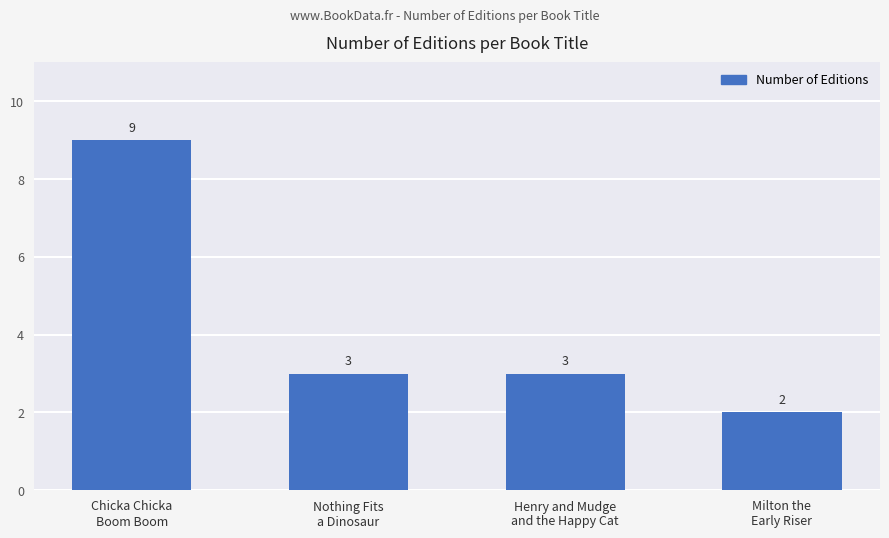

What is the greatest value displayed?

9